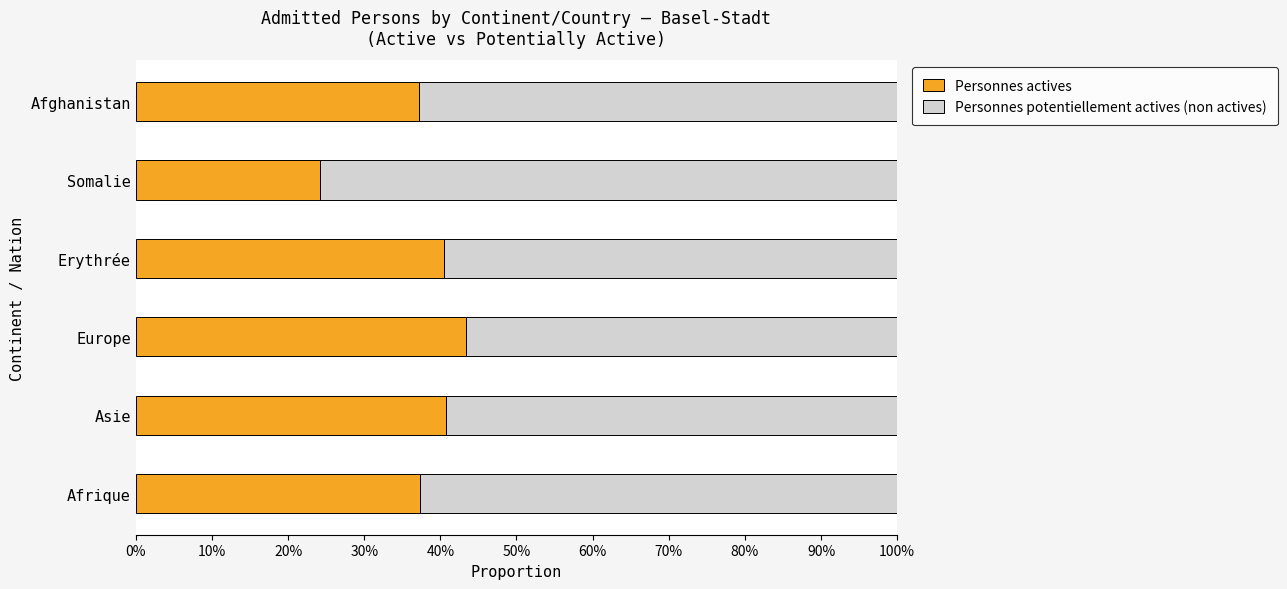

What is the sum of all Personnes actives values?

223.3